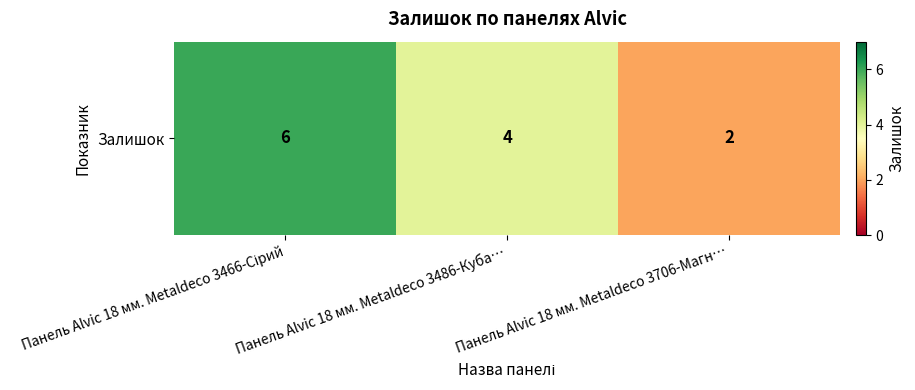

Between Панель Alvic 18 мм. Metaldeco 3706-Магн… and Панель Alvic 18 мм. Metaldeco 3486-Куба…, which is larger?

Панель Alvic 18 мм. Metaldeco 3486-Куба…